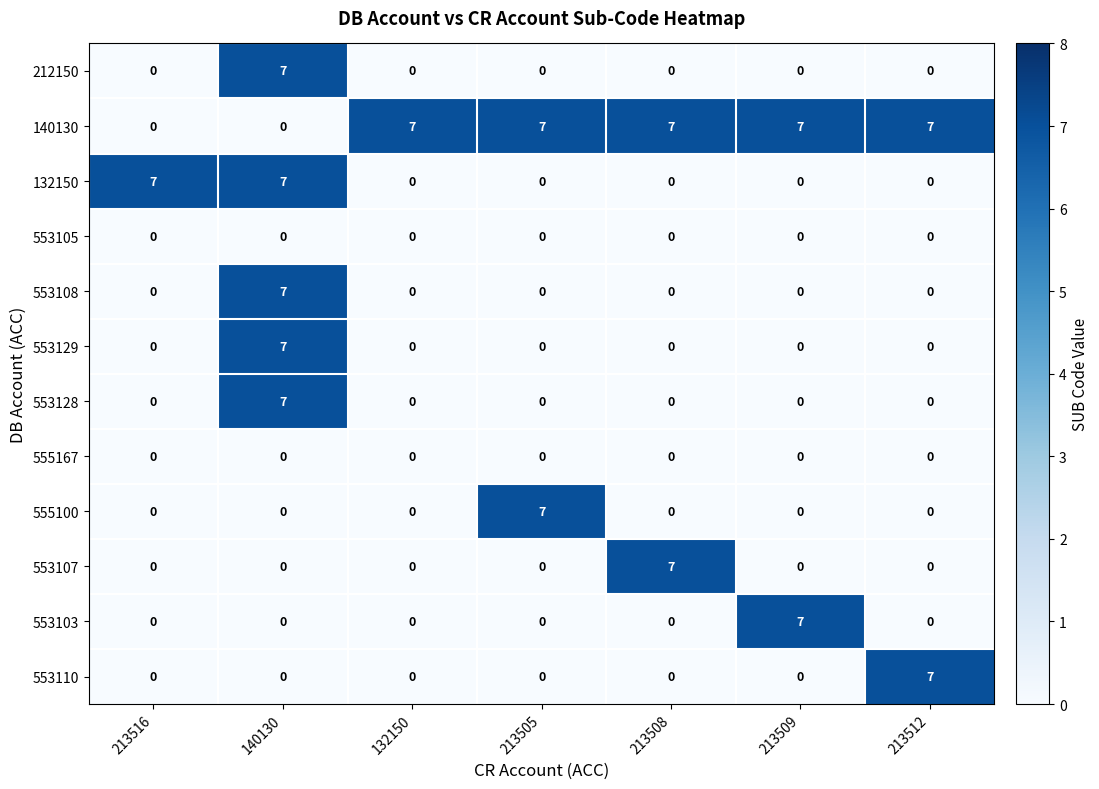

What is the greatest value displayed?

7